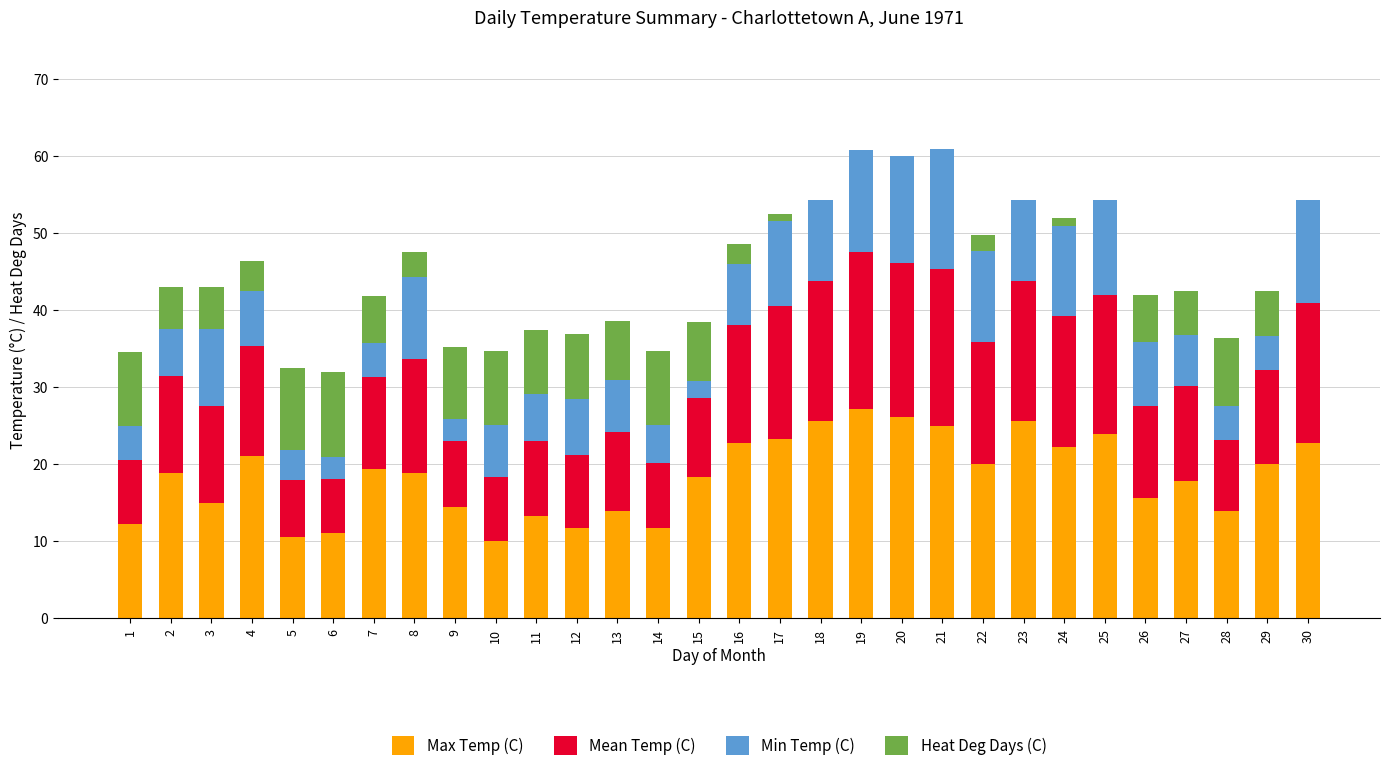

What is the total value across all series at 12?

36.9